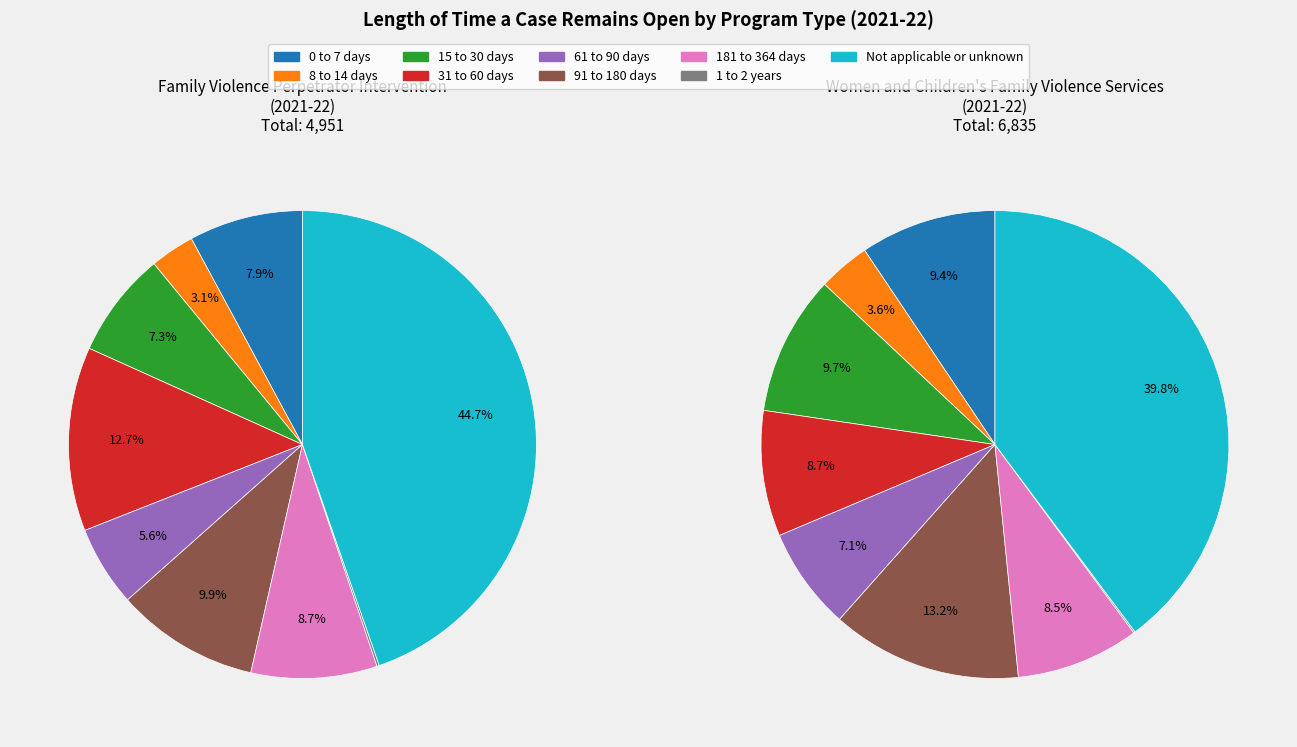

Which slice is the smallest?

1 to 2 years